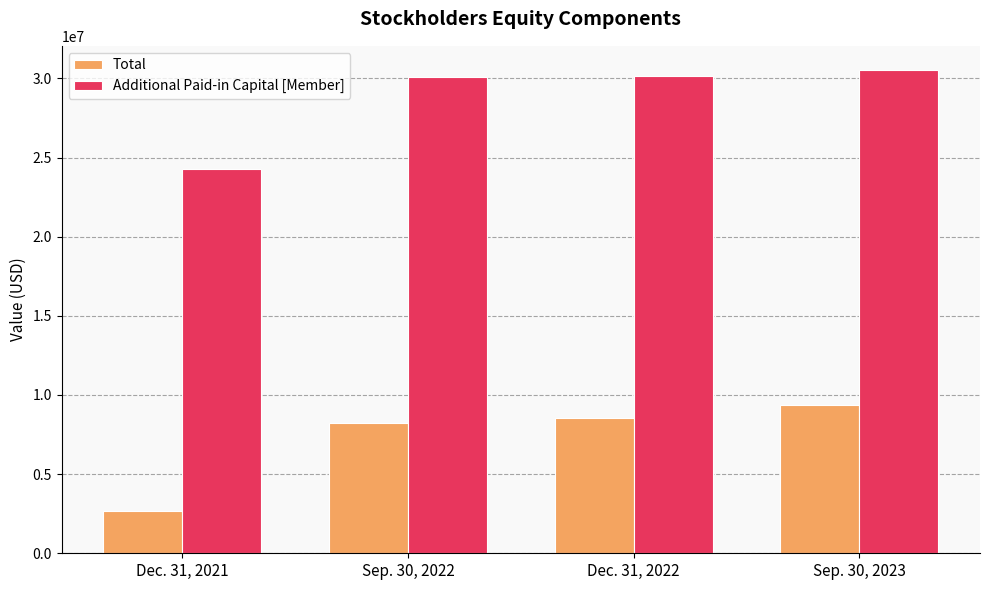

What are all the series names shown in the legend?

Total, Additional Paid-in Capital [Member]